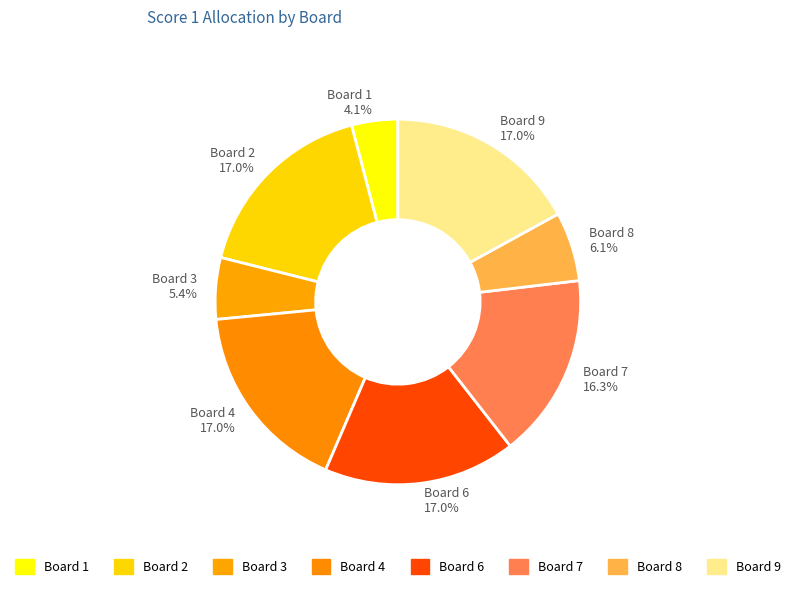

Is Board 7 16.3% the majority of the pie?

No